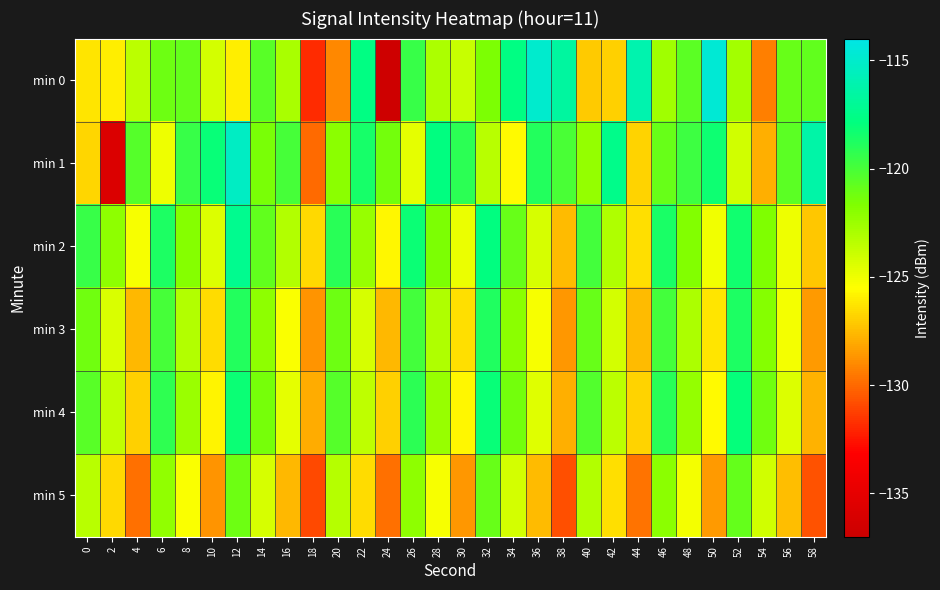

What is the spread (max minus min) of values at 26?

6.5